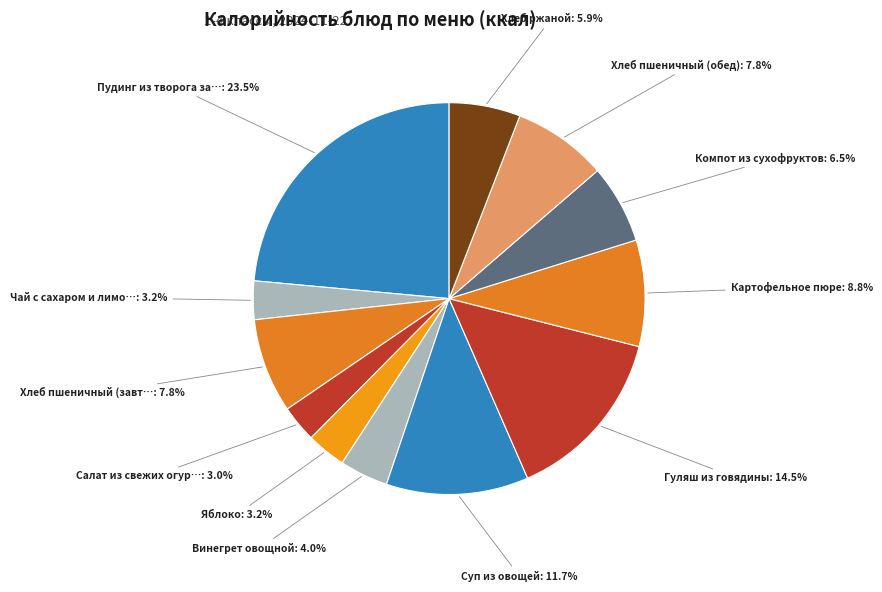

How many segments does this pie chart have?

12